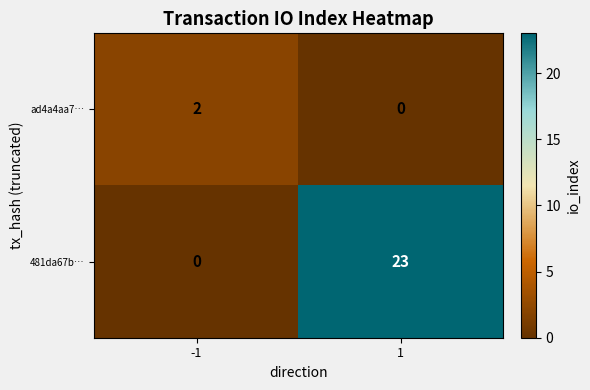

The value of 481da67b… at 1 is 34. True or false?

False